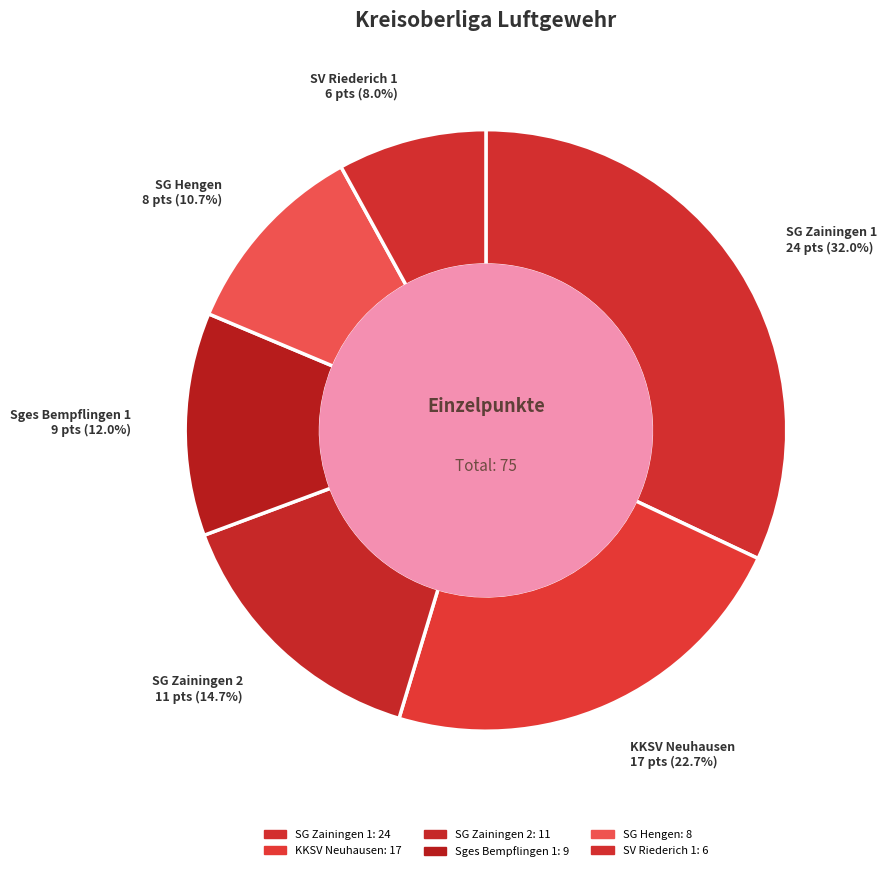

Count the number of slices in the pie.

6